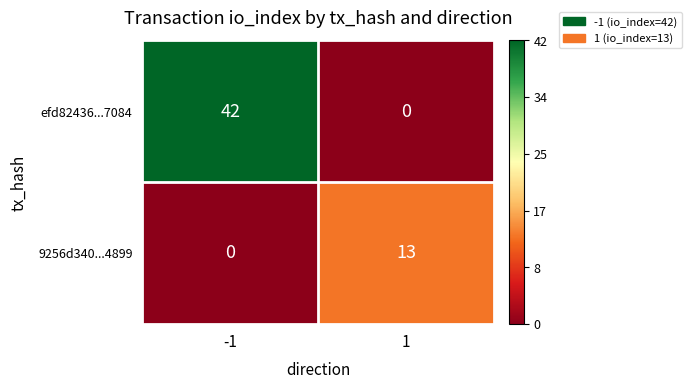

Between -1 and 1, which series saw the biggest shift?

efd82436...7084